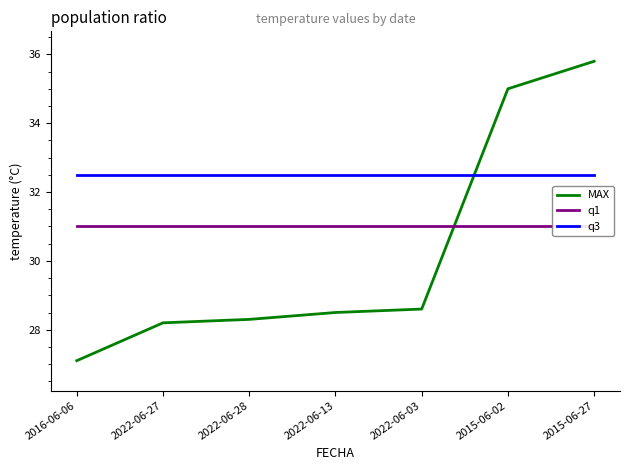

What position from the left is 2015-06-02?

6